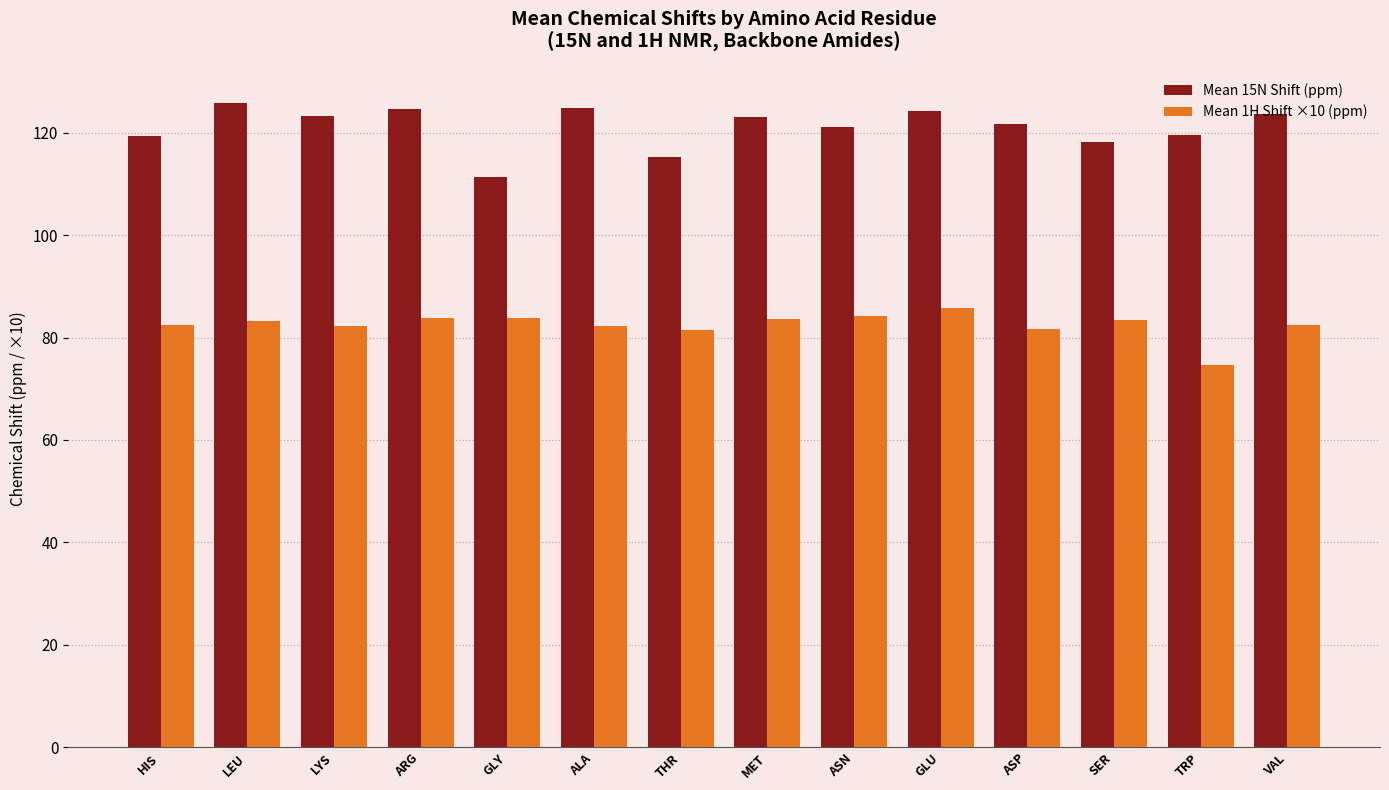

What is the value of the Mean 15N Shift (ppm) bar at the 6th from the left?

124.8